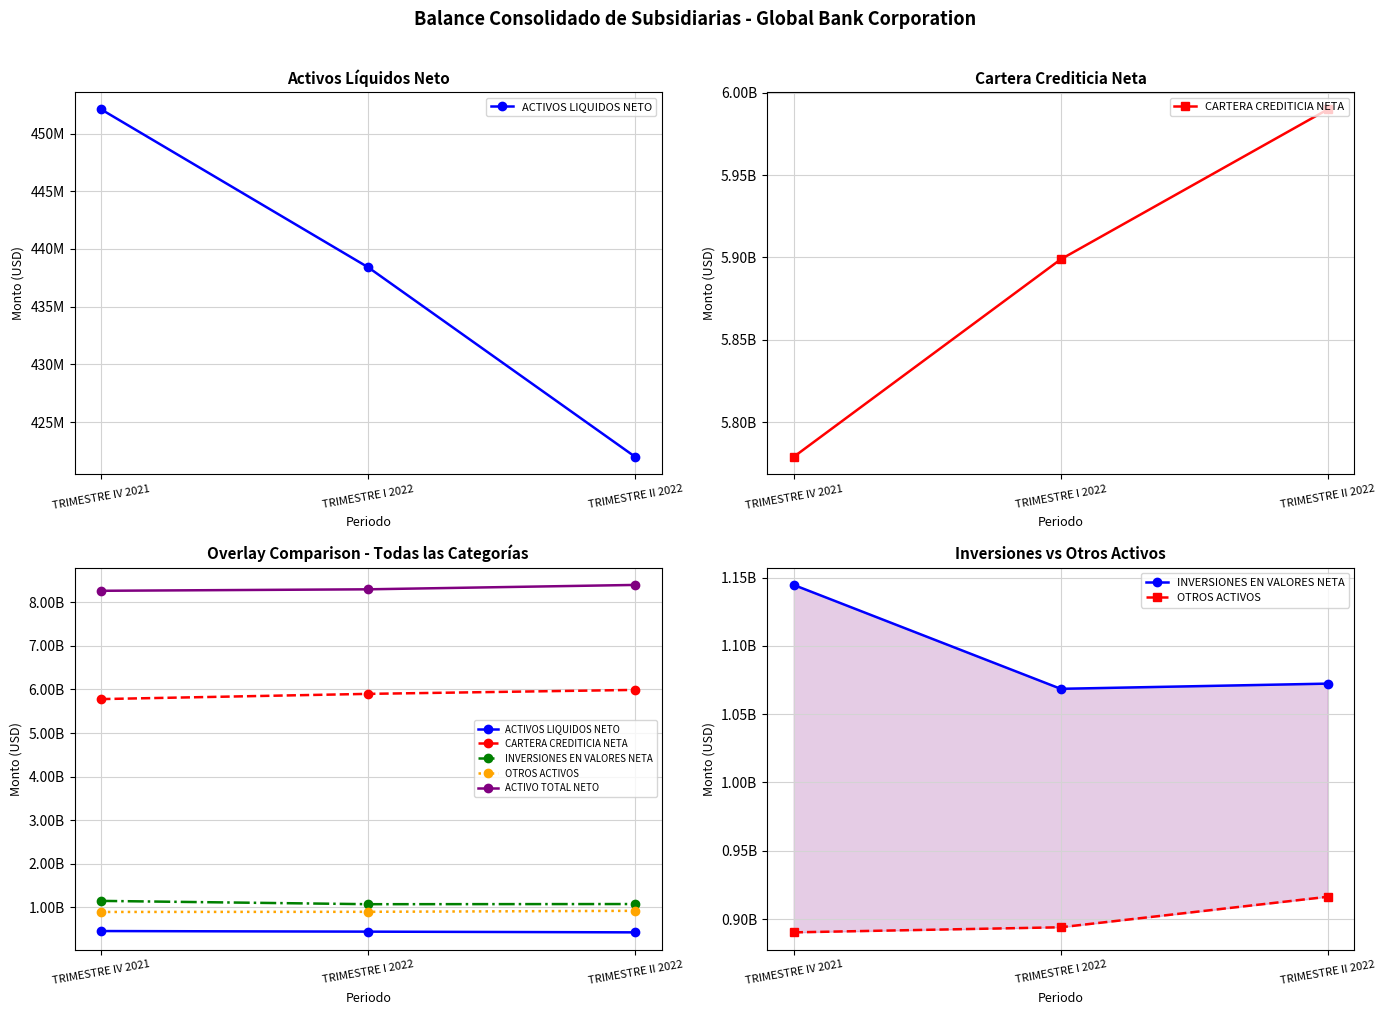

What is the value of the ACTIVO TOTAL NETO point at the 2nd from the left?

8299831547